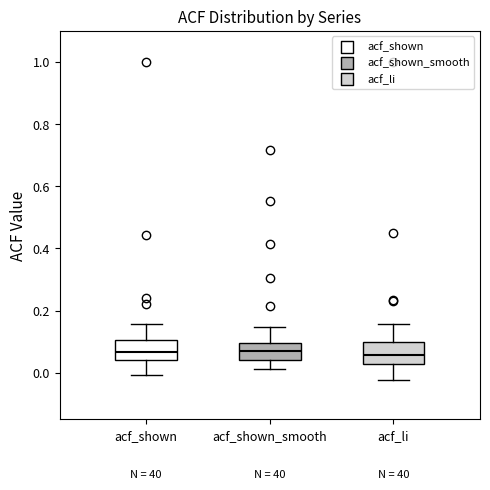

Reading left to right, read every box against the y-axis: the position of its median line, the range the box covers, and the ends of its whiskers. The values are not printed on the chart, so give them approximately, as read against the axis.

acf_shown: median 0.06, box 0.04 to 0.10, whiskers 0.00 to 0.16
acf_shown_smooth: median 0.08, box 0.04 to 0.10, whiskers 0.02 to 0.14
acf_li: median 0.06, box 0.02 to 0.10, whiskers -0.02 to 0.16